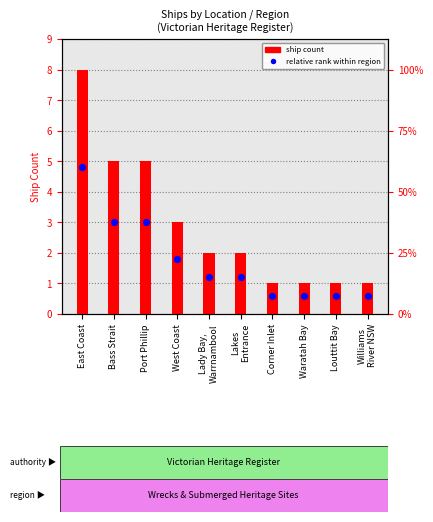

Is the value of relative rank at East Coast greater than the value of ship count at Corner Inlet?

Yes